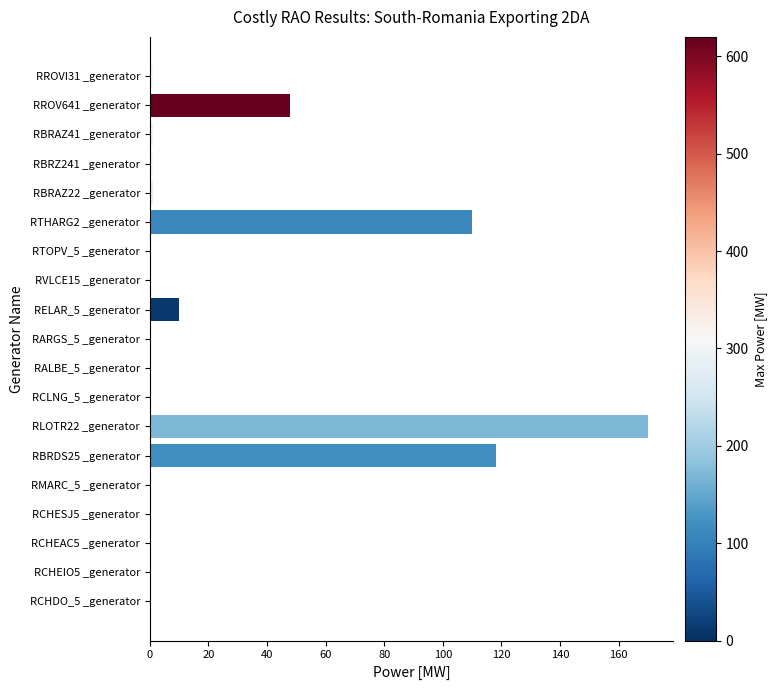

Reading top to bottom, what are all the values shown in this chart?

RROVI31 _generator=1	RROV641 _generator=48	RBRAZ41 _generator=1	RBRZ241 _generator=1	RBRAZ22 _generator=1	RTHARG2 _generator=110	RTOPV_5 _generator=0	RVLCE15 _generator=0	RELAR_5 _generator=10	RARGS_5 _generator=0	RALBE_5 _generator=0	RCLNG_5 _generator=0	RLOTR22 _generator=170	RBRDS25 _generator=118	RMARC_5 _generator=0	RCHESJ5 _generator=0	RCHEAC5 _generator=0	RCHEIO5 _generator=0	RCHDO_5 _generator=0